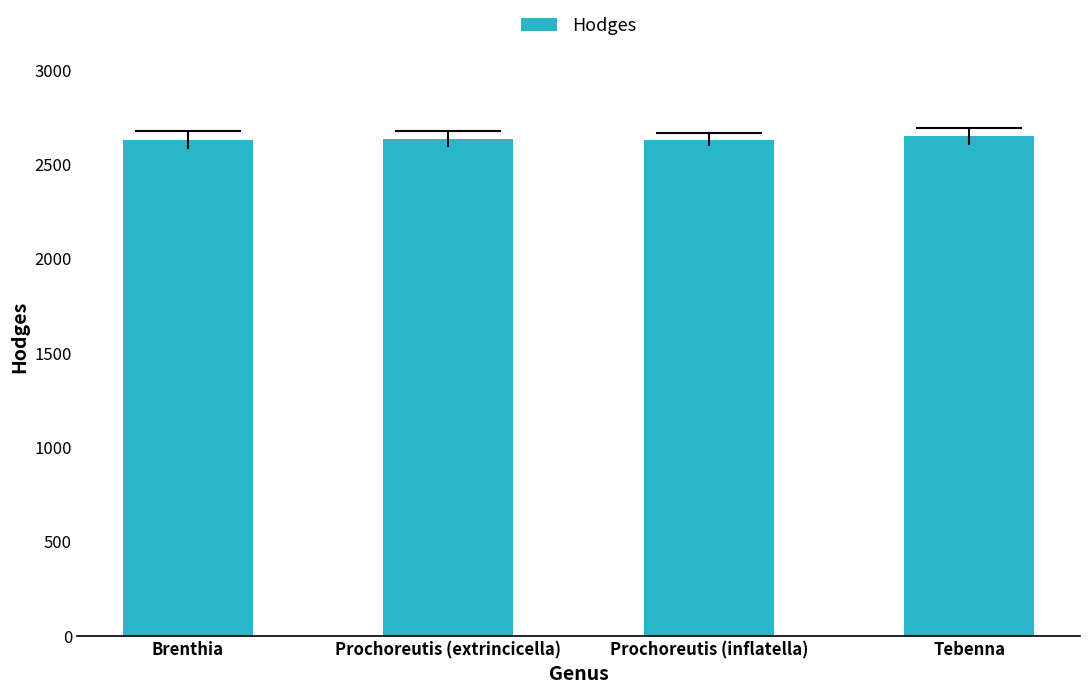

What is the ratio of the value at Prochoreutis (extrincicella) to the value at Prochoreutis (inflatella)?

1.0